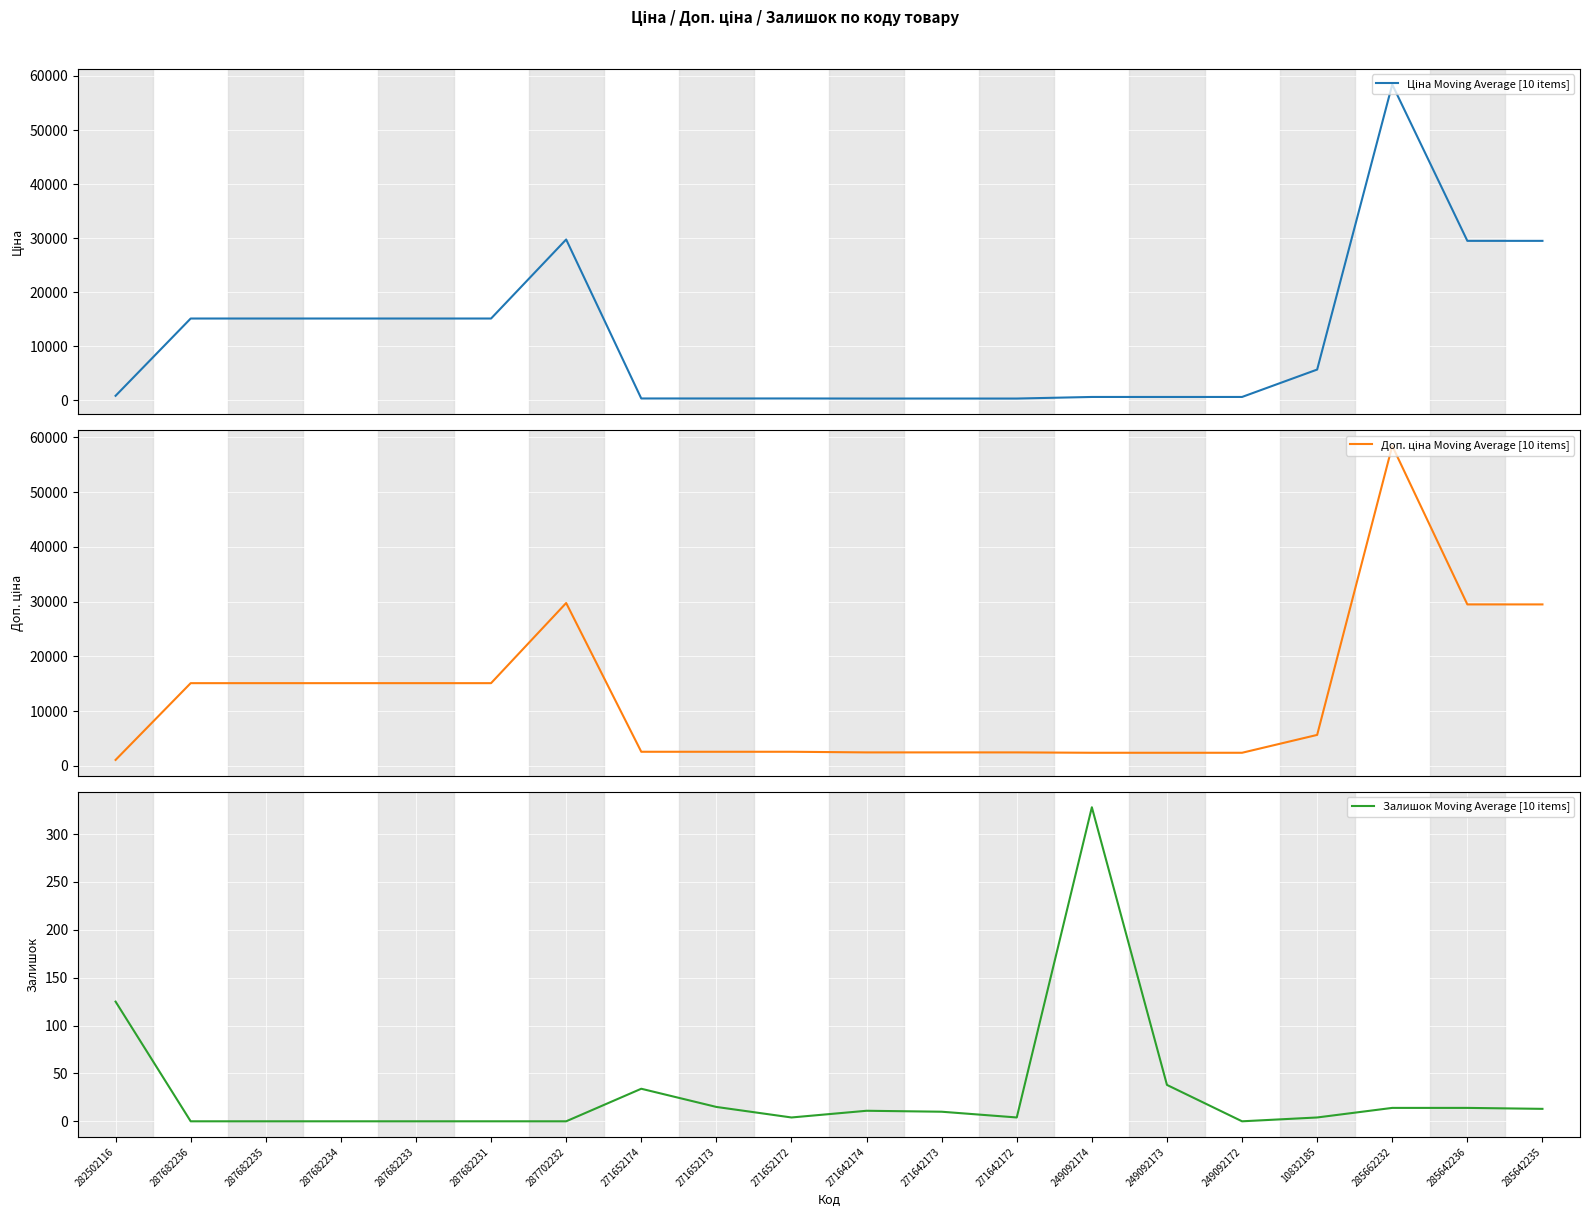

How many data points does each series have?

20